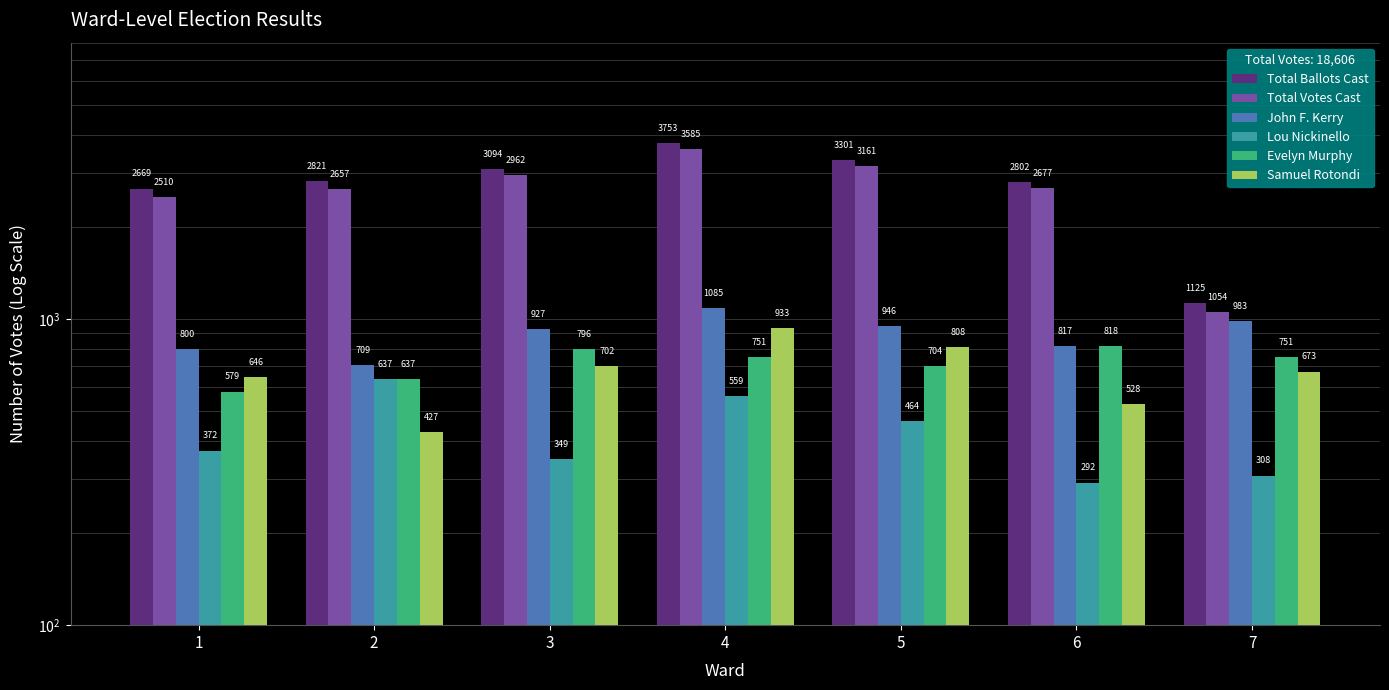

Rank the categories by Total Ballots Cast value from lowest to highest.

7, 1, 6, 2, 3, 5, 4